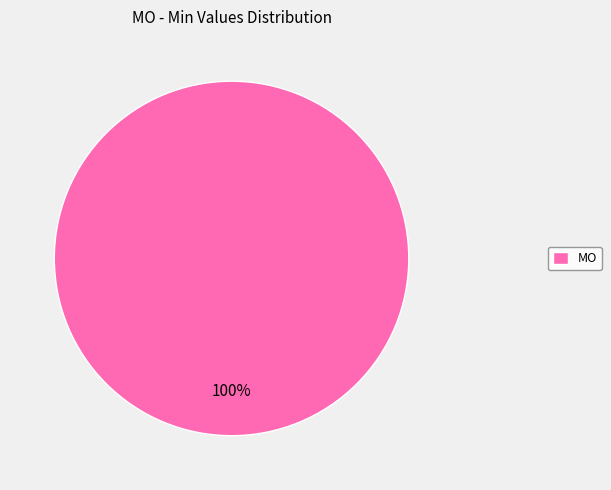

To the nearest percent, what percentage of the pie is MO?

100%